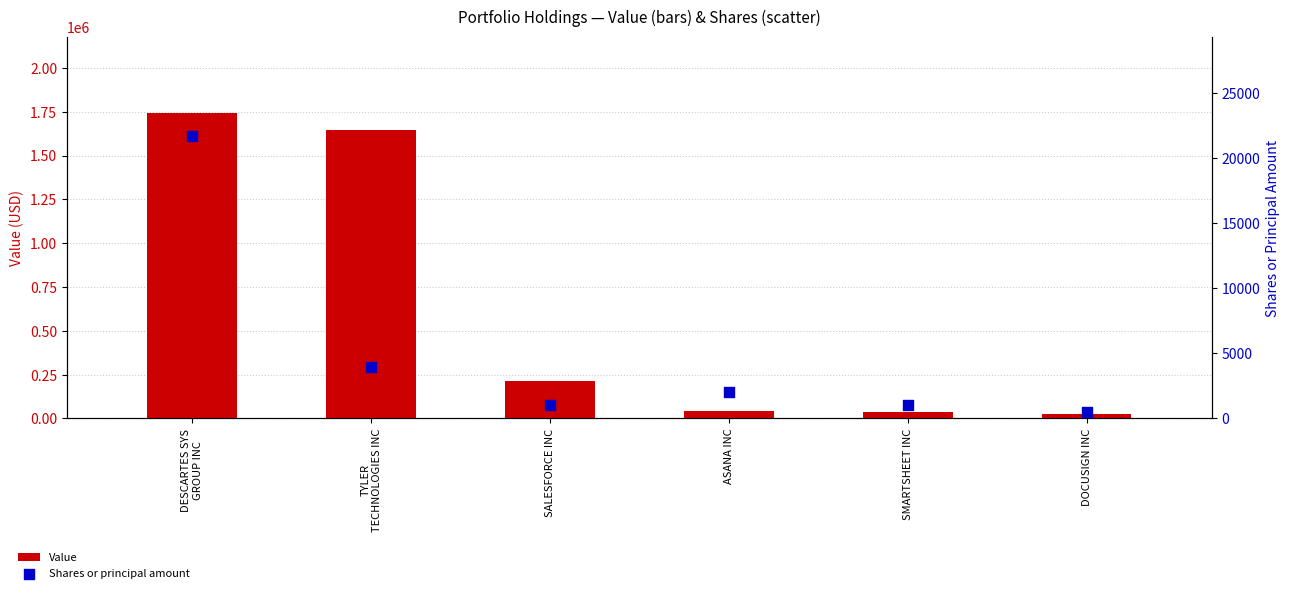

What is the total value across all series at SMARTSHEET INC?

39260